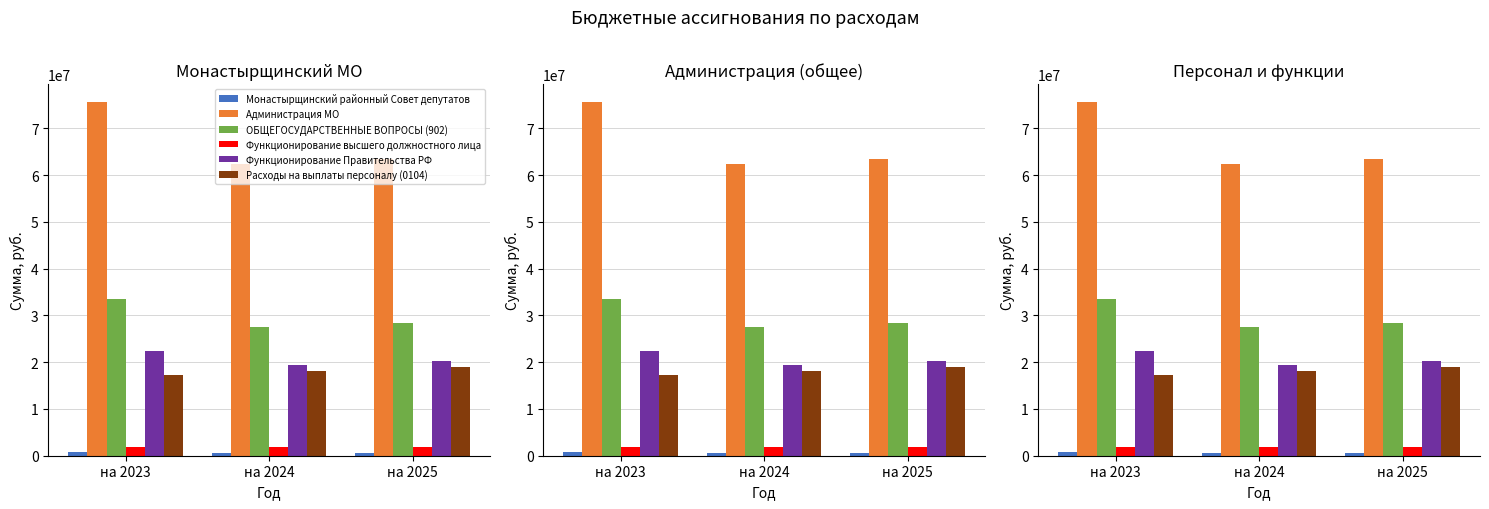

The value of Расходы на выплаты персоналу (0104) at на 2023 is 24570787.6. True or false?

False